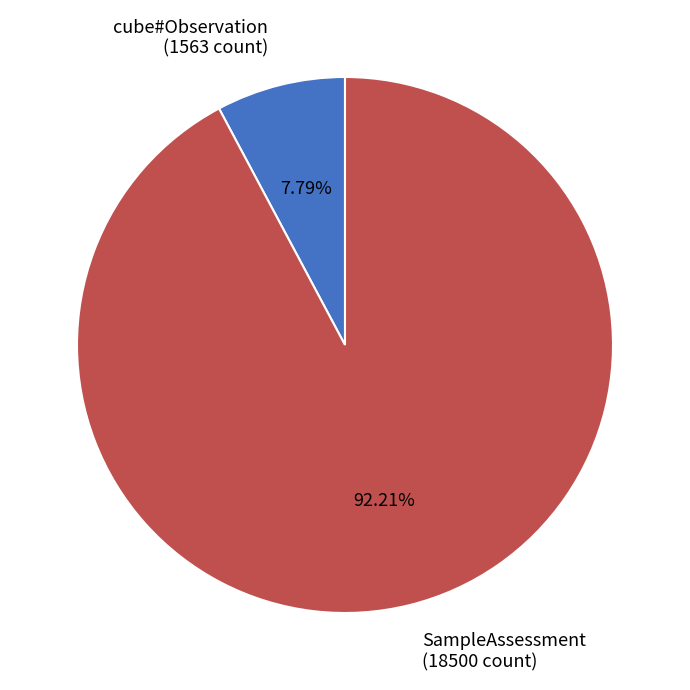

Which has a higher value, cube#Observation (1563 count) or SampleAssessment (18500 count)?

SampleAssessment (18500 count)